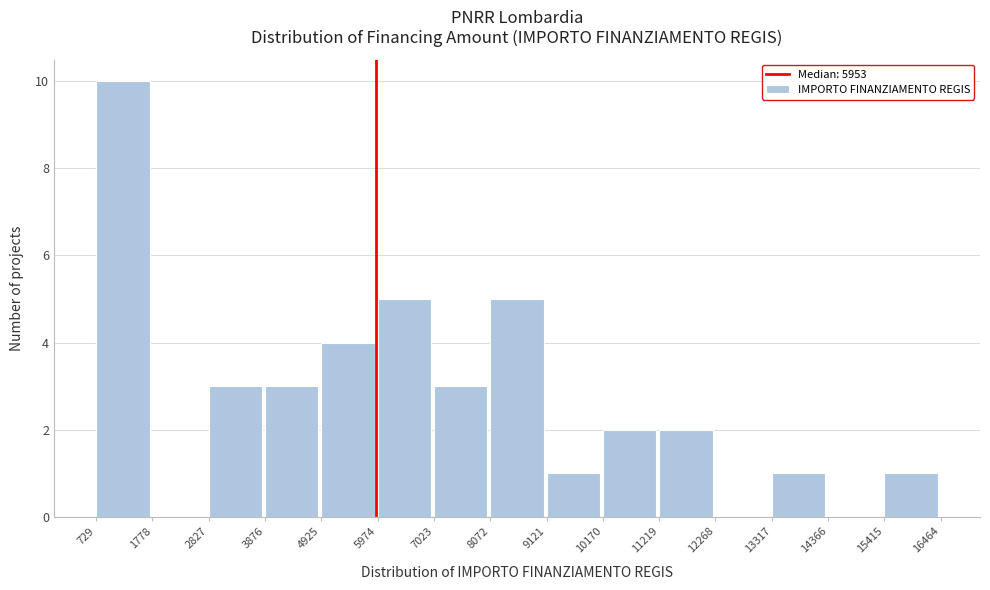

Which range on the x-axis has the tallest bar?

729 to 1778